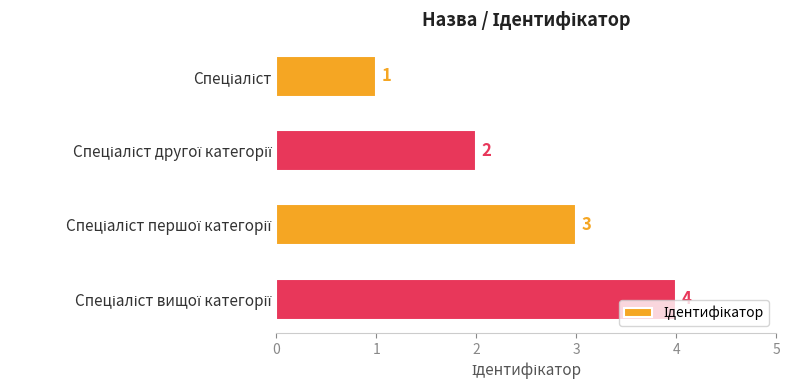

What is the greatest value displayed?

4